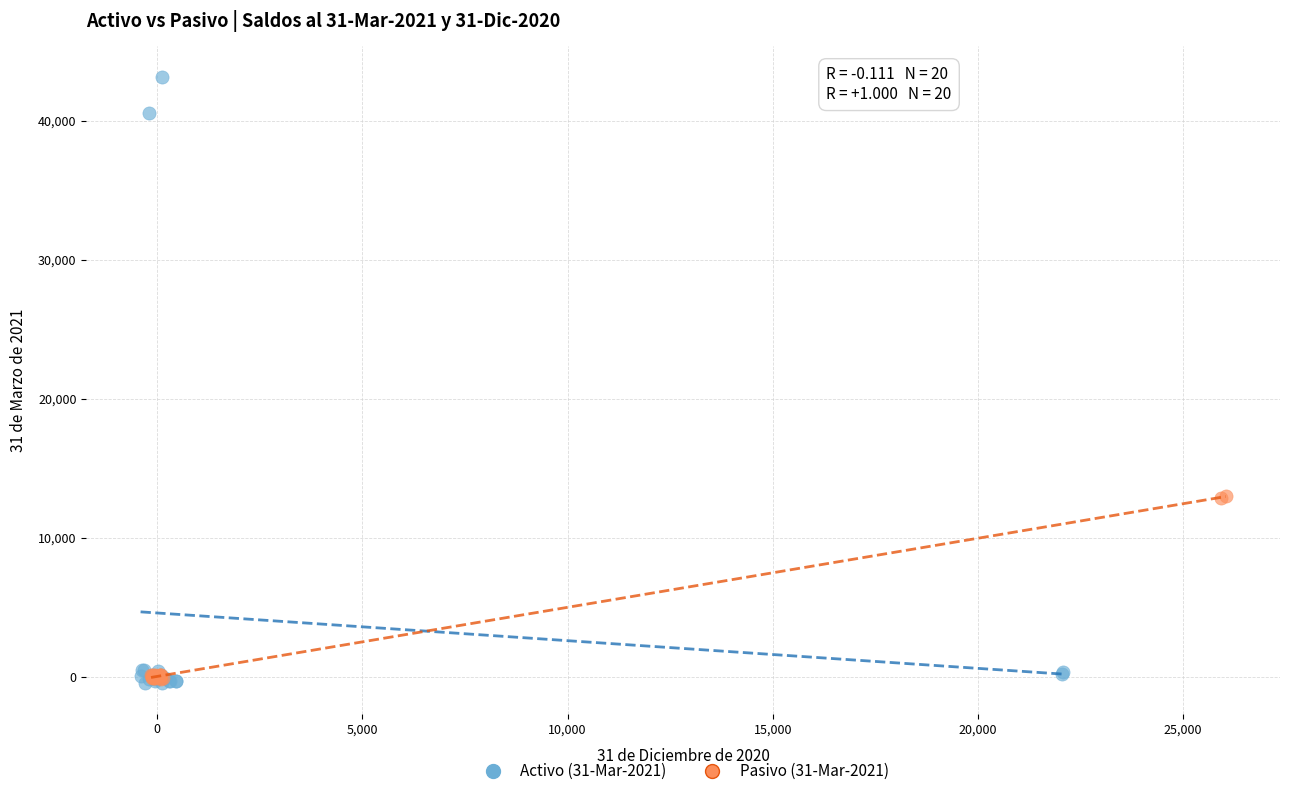

Which series has the largest Y range (max minus min)?

Activo (31-Mar-2021)